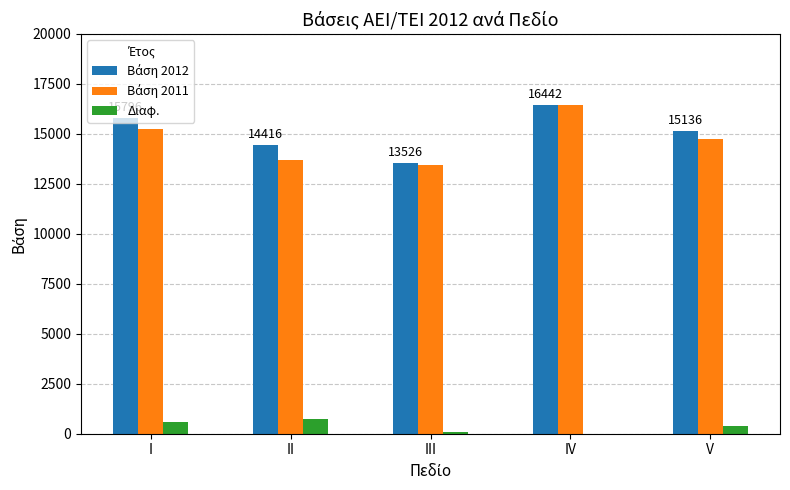

Which category has the highest value across all series?

IV